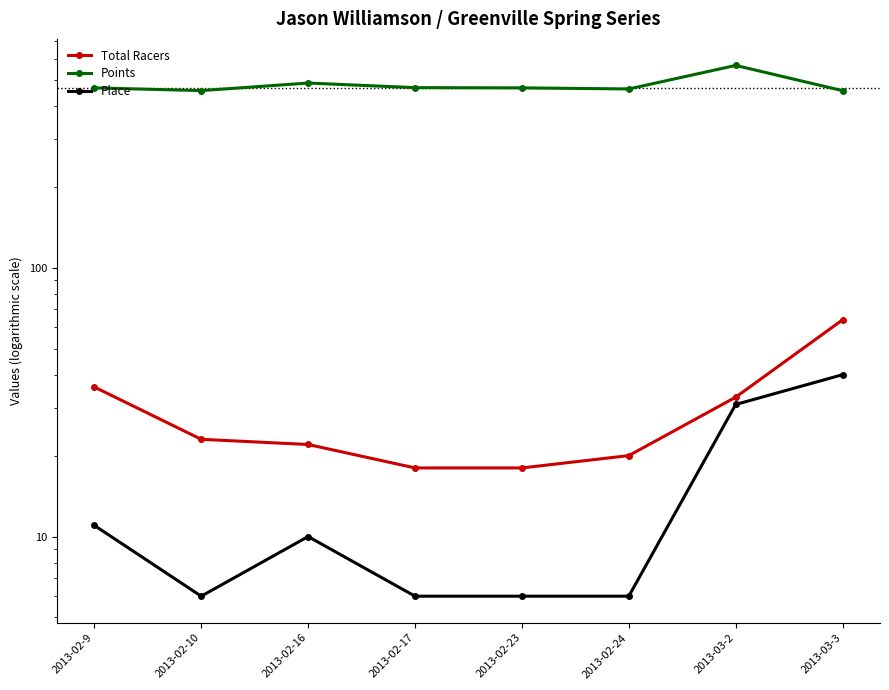

At how many categories does at least one series exceed 107?

8